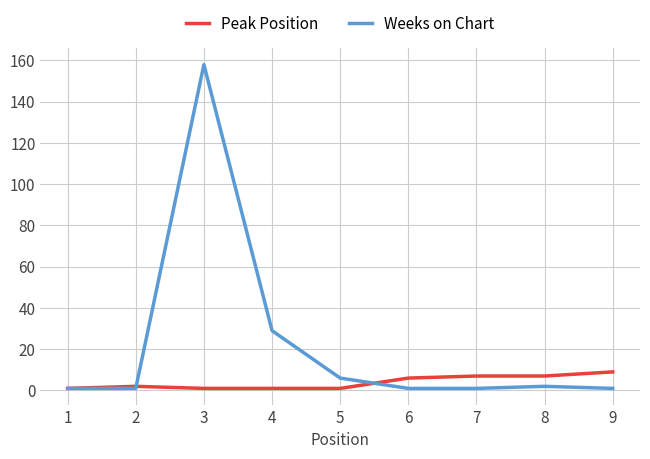

What is the average value of the Weeks on Chart series?

22